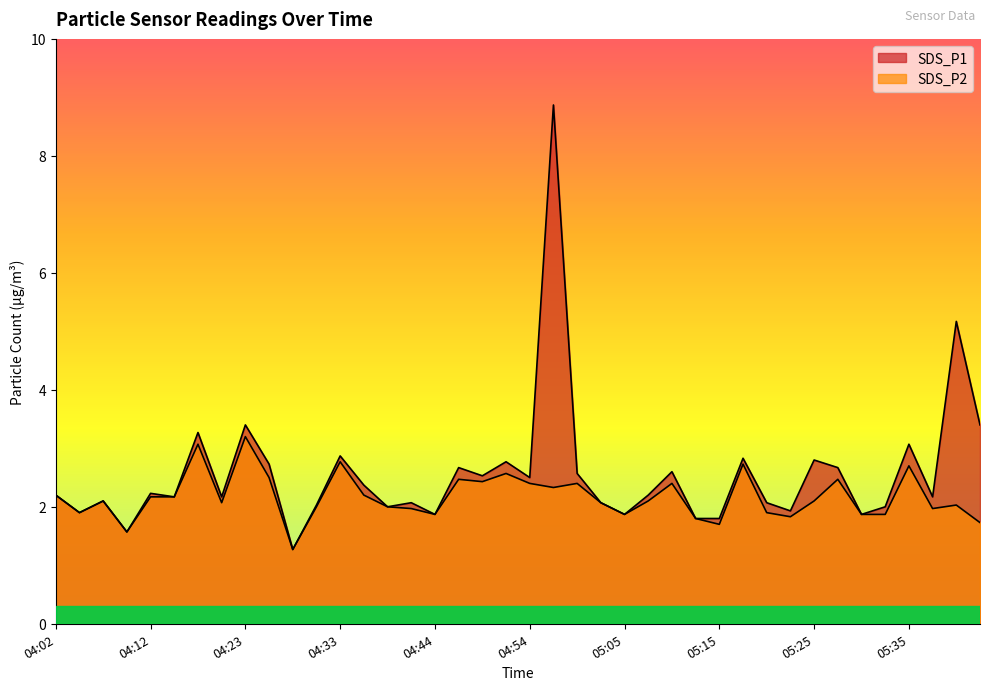

True or false: SDS_P2 and SDS_P1 intersect in this chart.

False